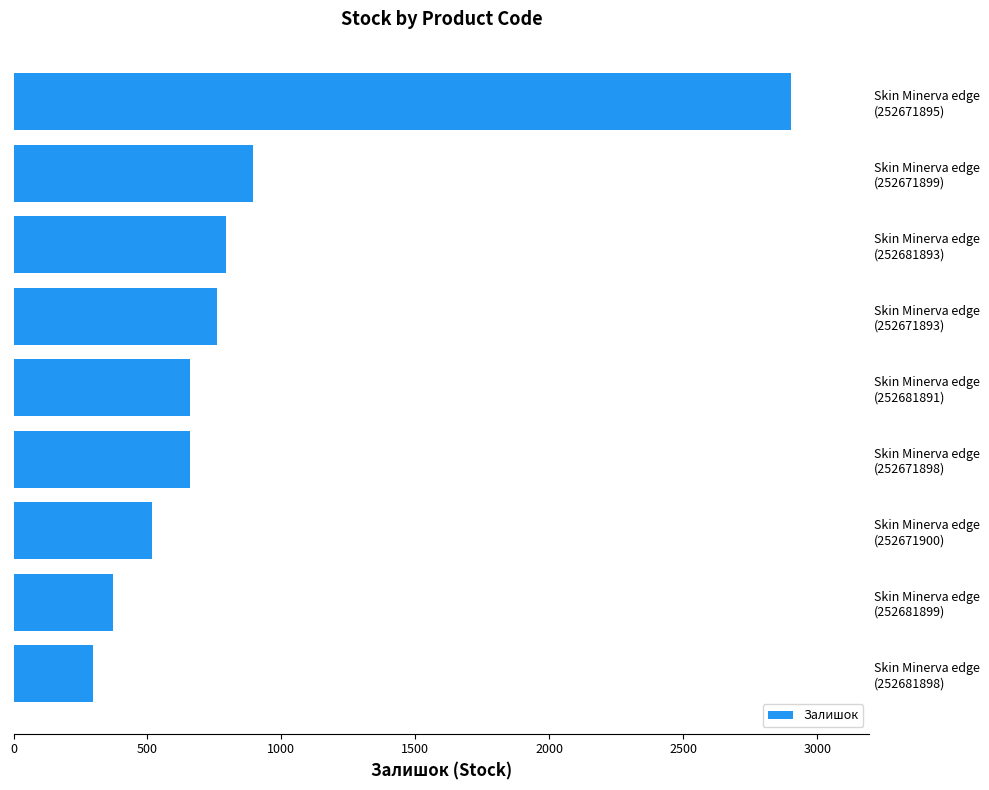

What is the minimum value shown in the chart?

295